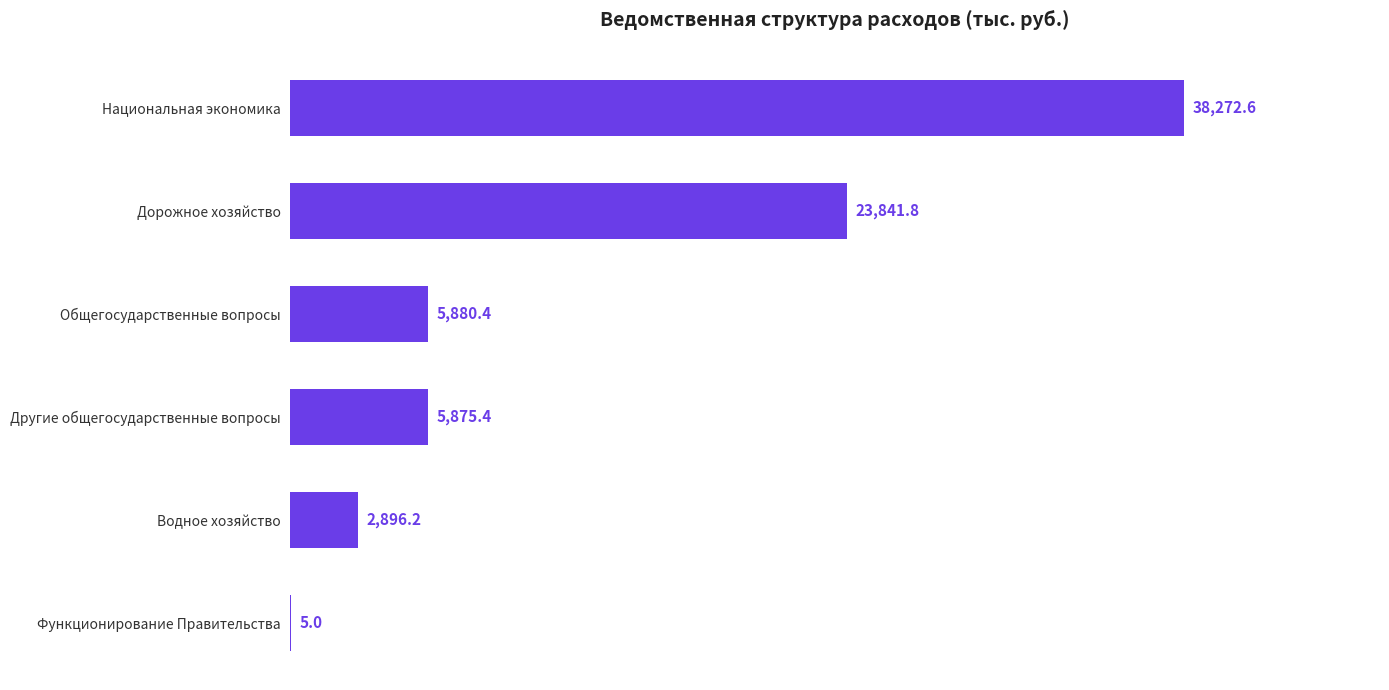

Reading bottom to top, list all the values displayed in this chart.

Функционирование Правительства=5.0	Водное хозяйство=2896.2	Другие общегосударственные вопросы=5875.4	Общегосударственные вопросы=5880.4	Дорожное хозяйство=23841.8	Национальная экономика=38272.6